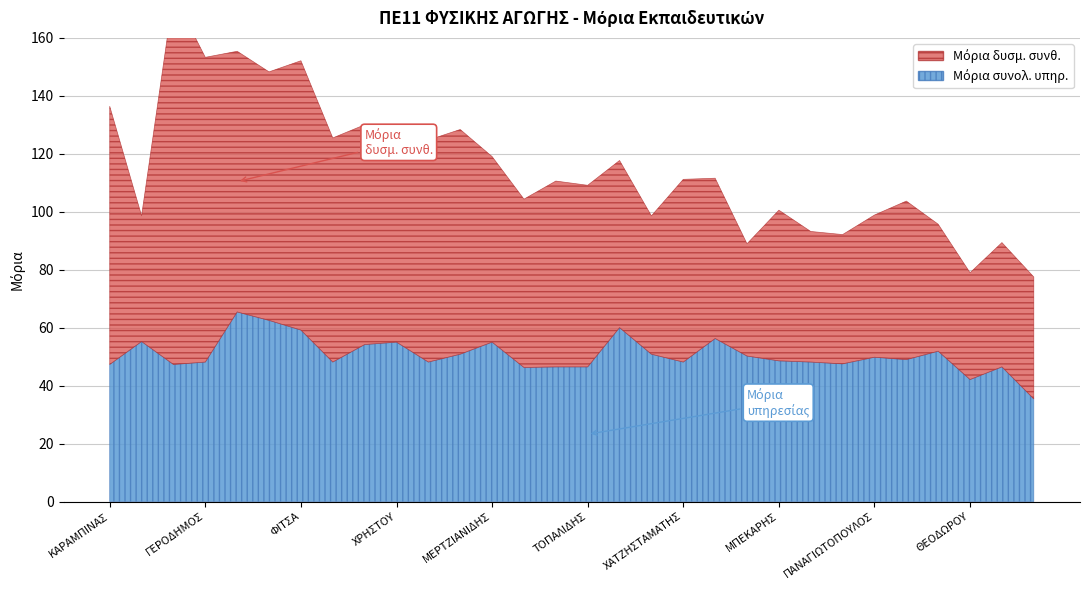

At how many categories does at least one series exceed 88?

5